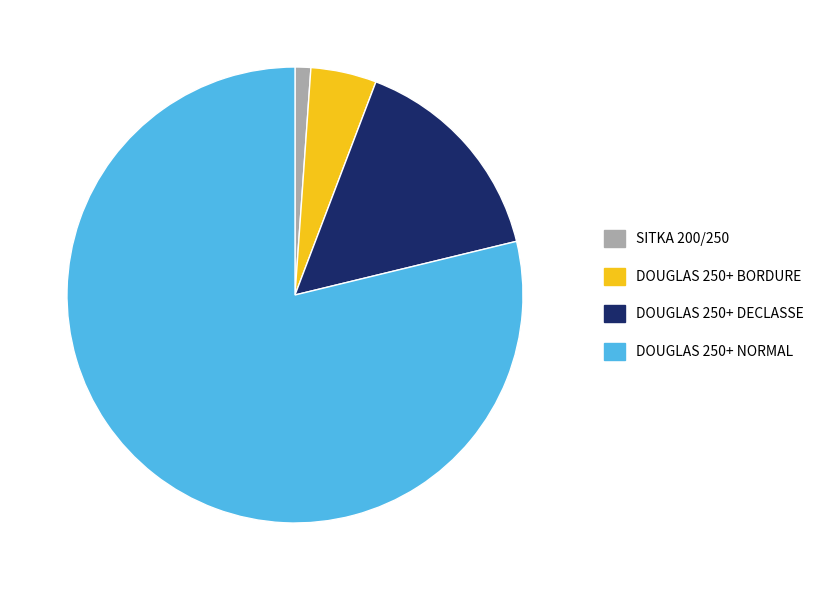

How many slices are in this pie chart?

4